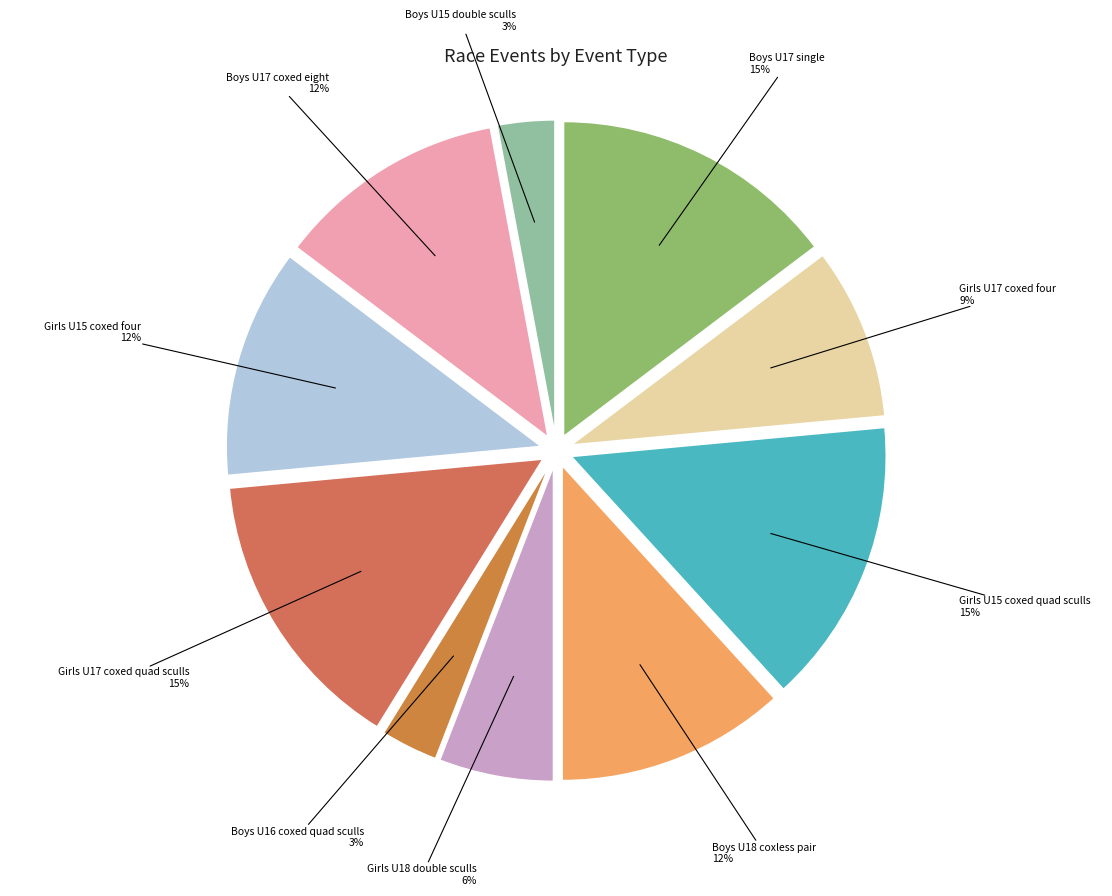

Do Boys U18 coxless pair and Boys U15 double sculls together represent more than half of the pie?

No